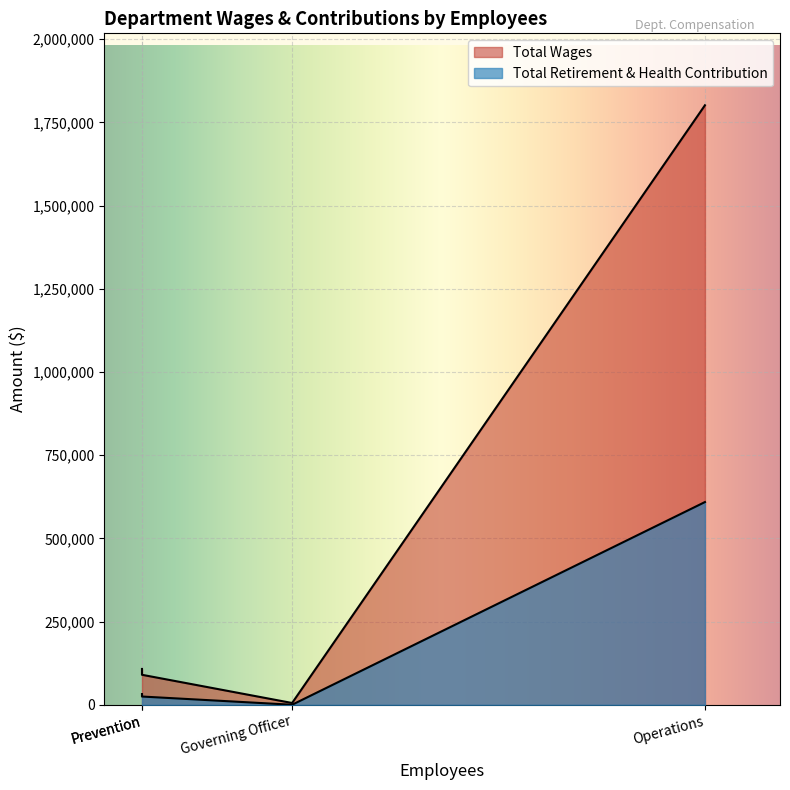

Which series changed the most between Operations and Governing Officer?

Total Wages